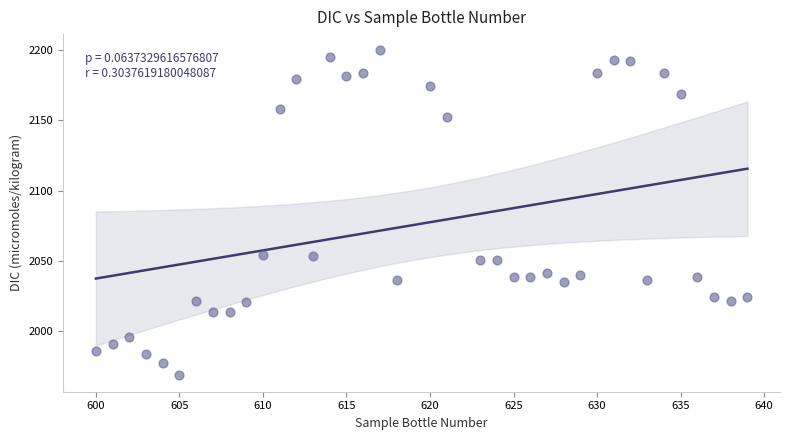

What is the range of Y values (max minus min)?

231.3